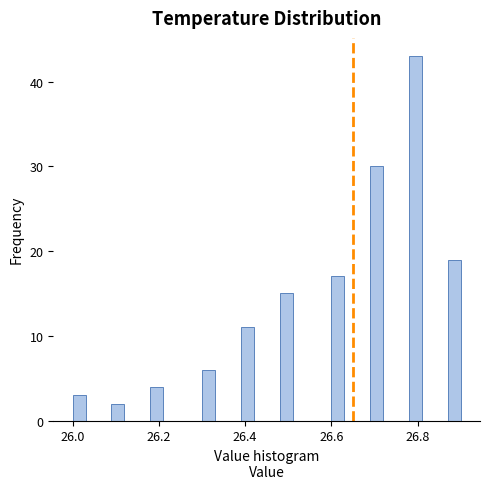

Around what value on the x-axis is the tallest bar? Give the approximate position of its centre, as read against the axis.

26.80